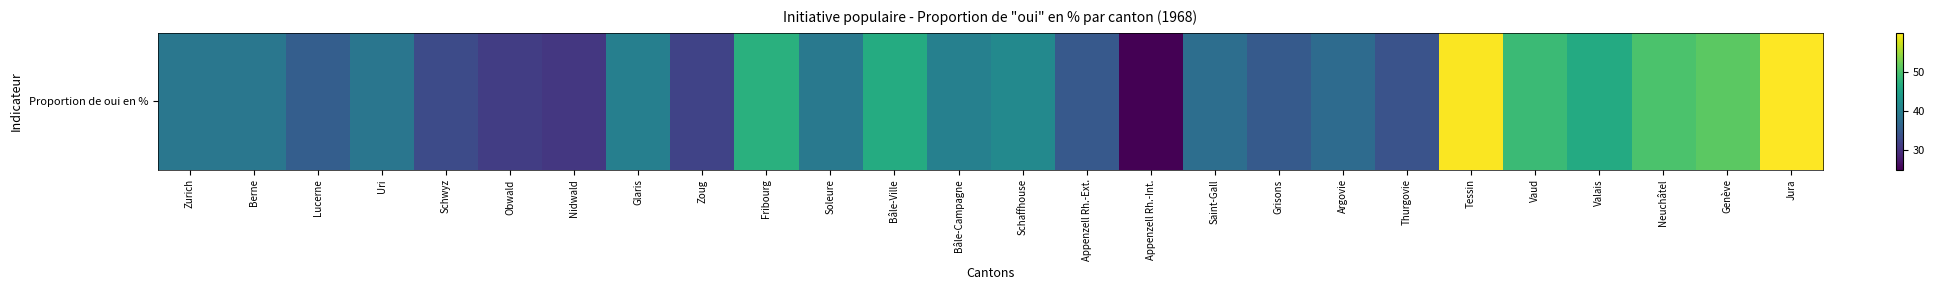

True or false: the data shows 46.3 at Valais.

True